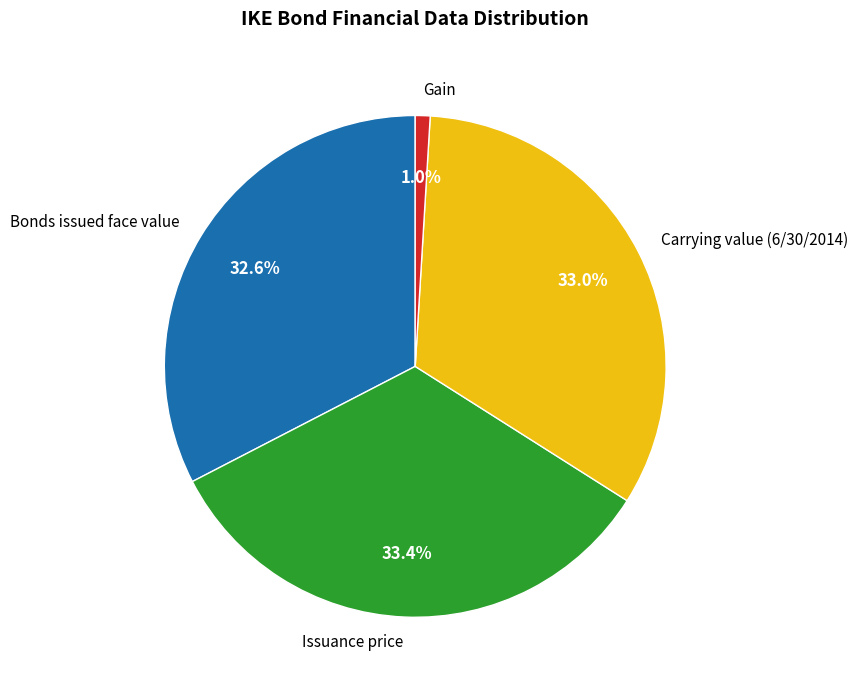

Does any single category account for the majority?

No